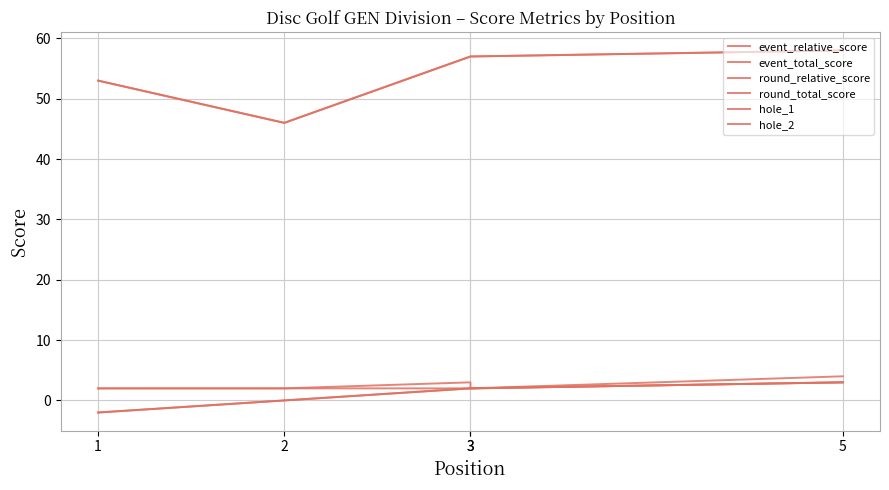

What is the value of the round_relative_score point at the 5th from the left?

3